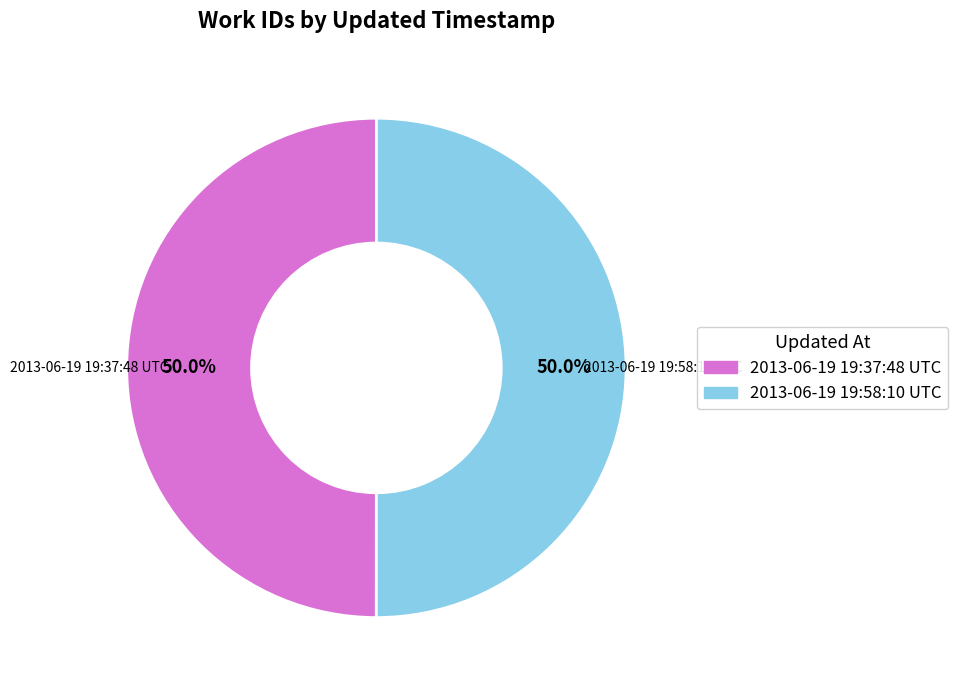

To the nearest percent, what percentage of the pie is 2013-06-19 19:58:10 UTC?

50%